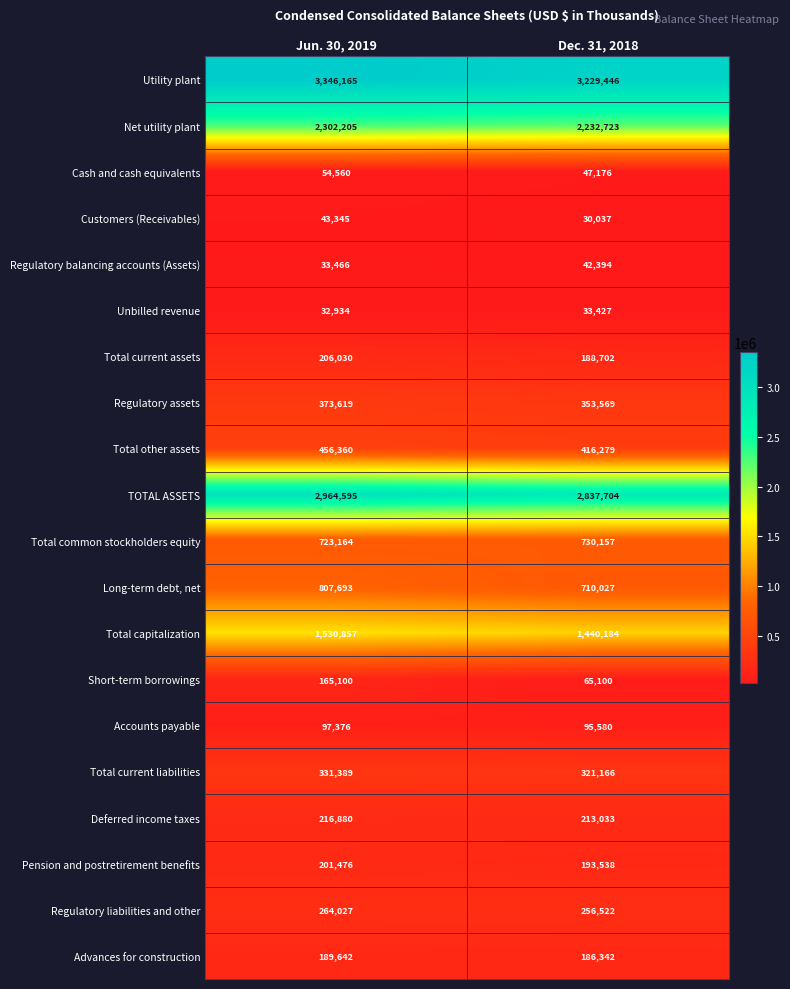

Is it true that TOTAL ASSETS equals 1257950 at Dec. 31, 2018?

False